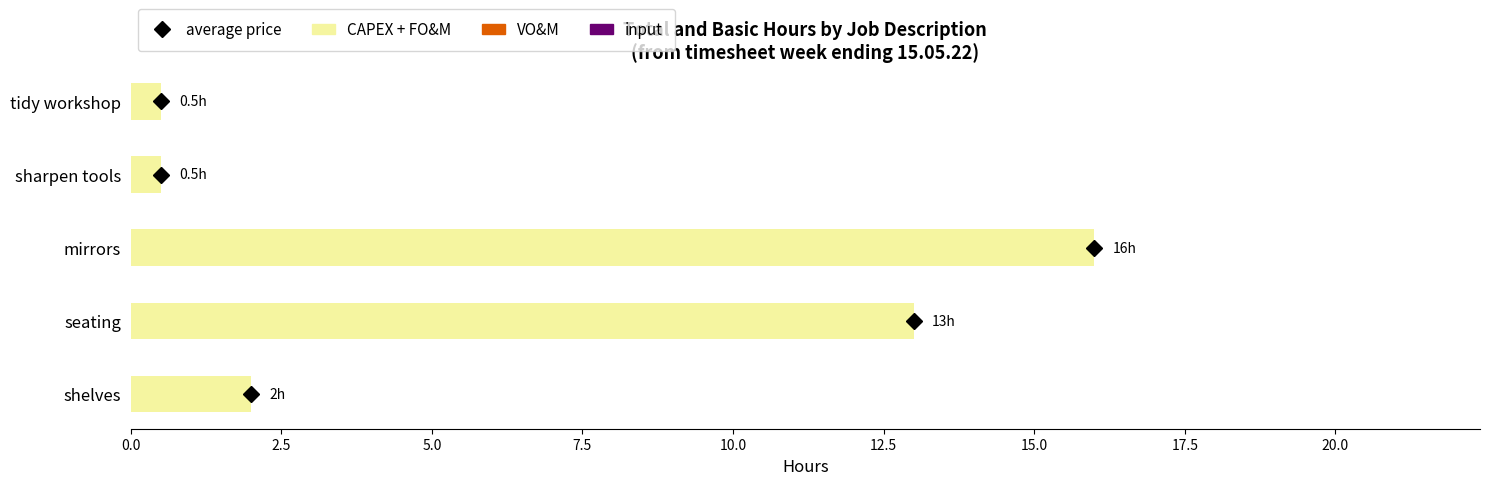

Are the bars grouped side by side (vs. stacked)?

No